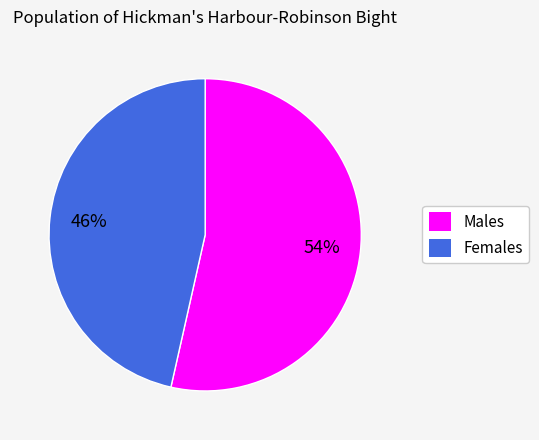

To the nearest percent, what is the average slice percentage?

50%